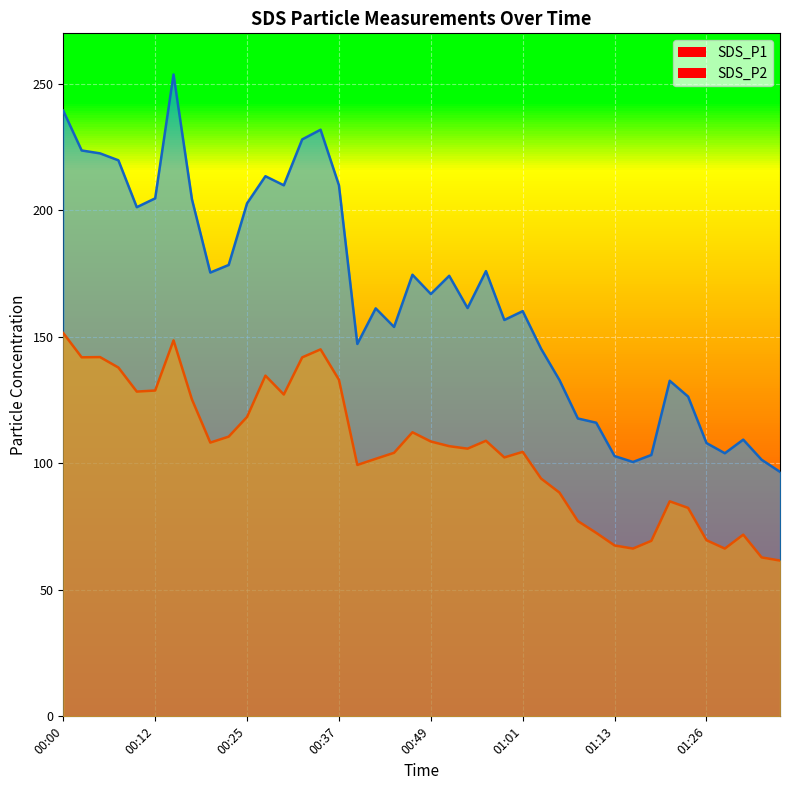

List the labels in order of SDS_P2 value, largest first.

00:00, 00:15, 00:34, 00:05, 00:02, 00:32, 00:07, 00:27, 00:37, 00:12, 00:10, 00:29, 00:17, 00:25, 00:47, 00:22, 00:56, 00:49, 00:20, 00:51, 00:54, 01:01, 00:44, 00:59, 00:42, 00:39, 01:04, 01:06, 01:21, 01:23, 01:09, 01:11, 01:31, 01:26, 01:18, 01:13, 01:16, 01:28, 01:33, 01:35